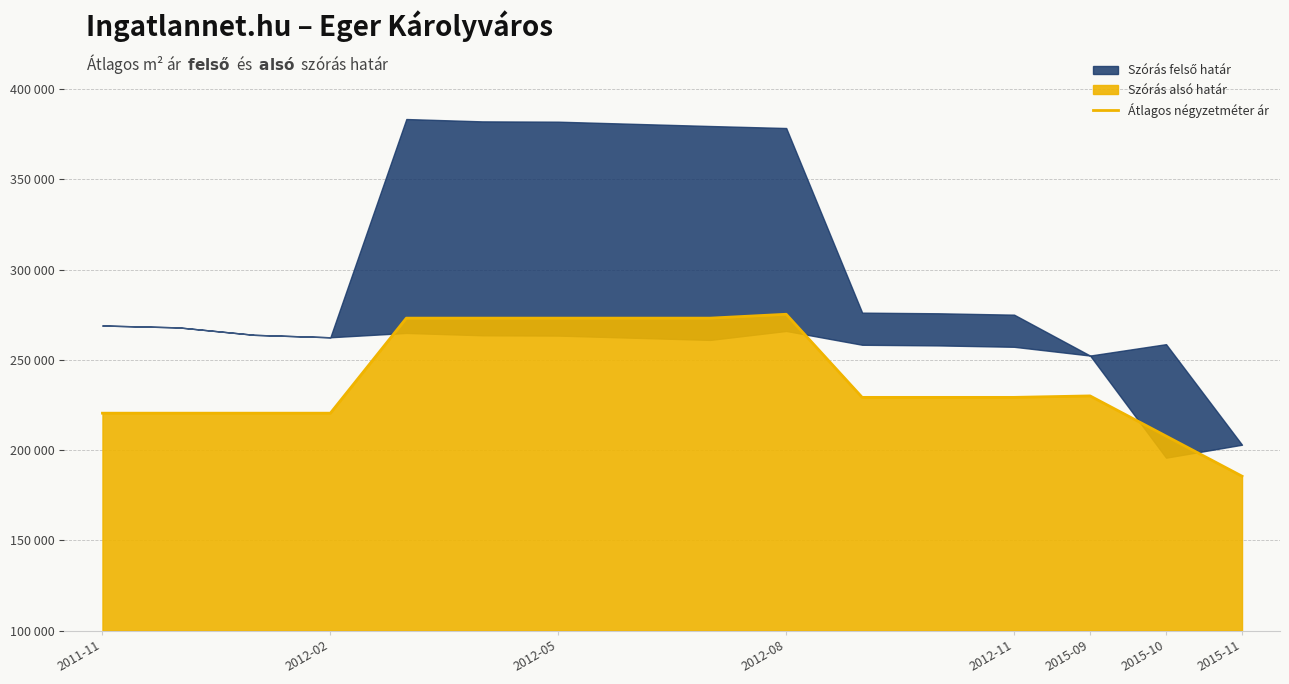

Where is the data nearest to the value 230379?

2015-09